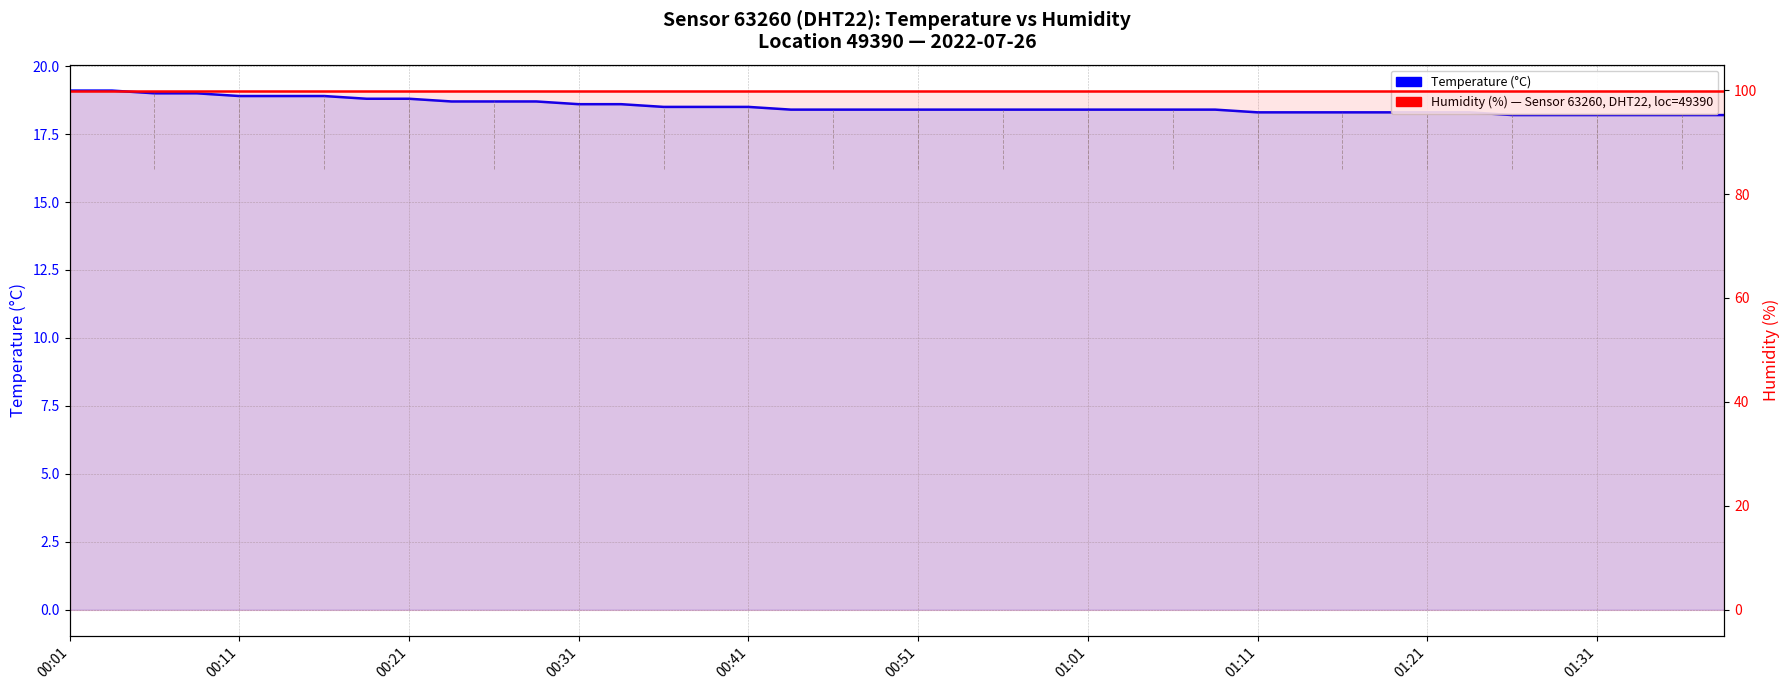

What is the minimum value shown in the chart?

18.2